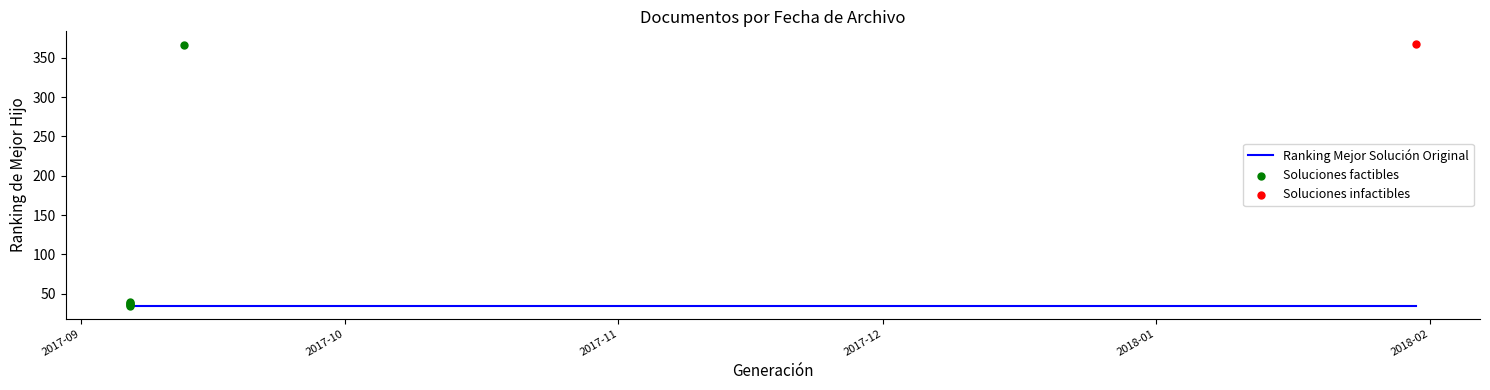

Between 2018-01-30 10:17:16 and 2017-09-06 14:02:03, which is larger?

2018-01-30 10:17:16